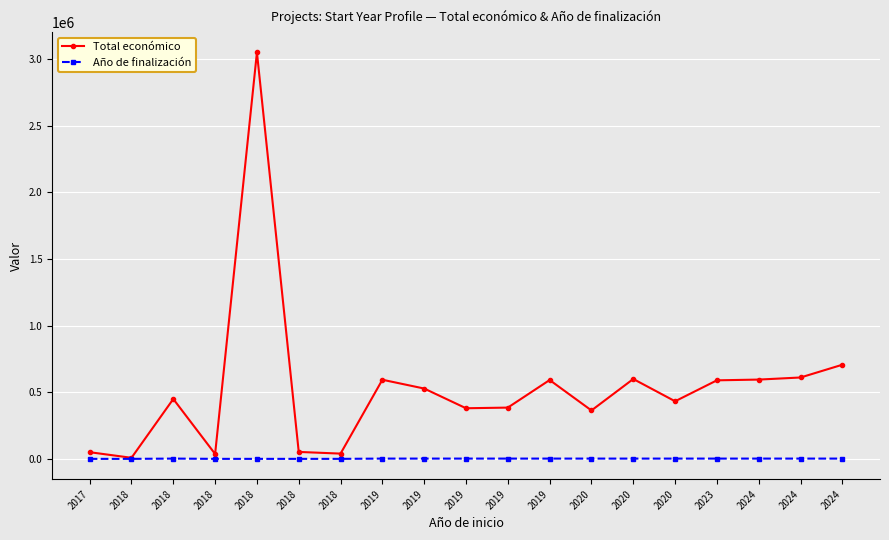

How many data points in Año de finalización are less than 2021?

7